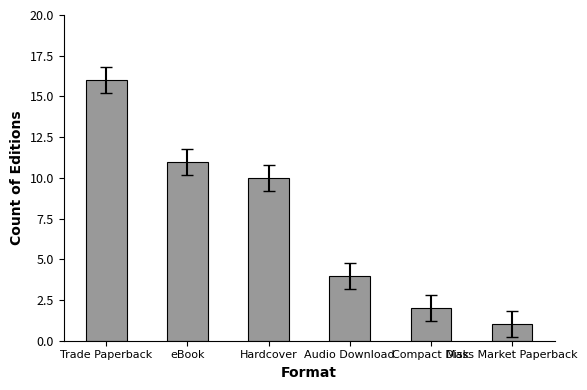

What is the difference between the second highest and second lowest values?

9